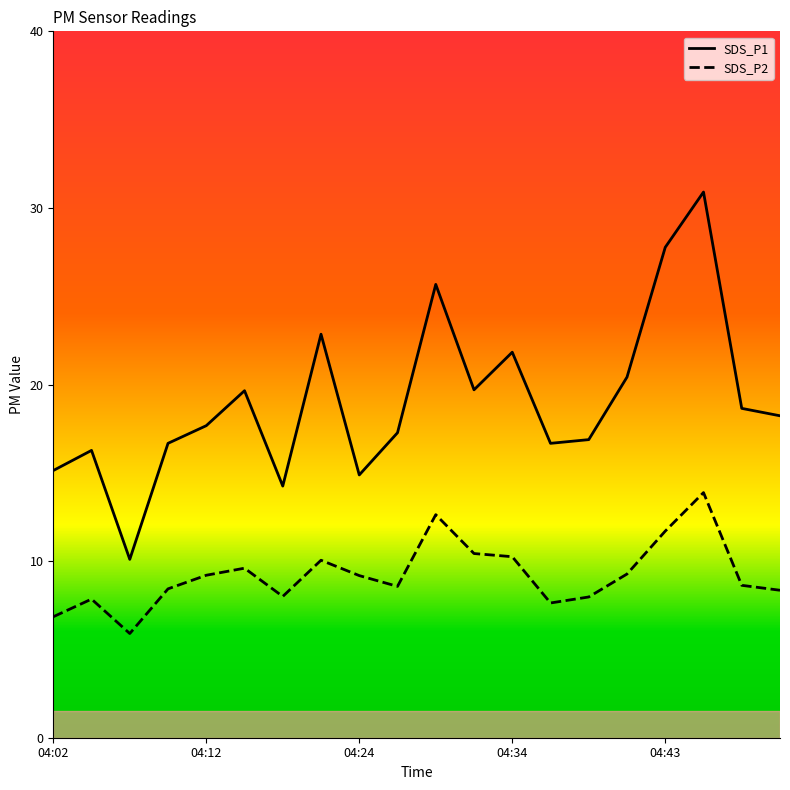

Reading right to left, transcribe all the data shown in this chart.

SDS_P1: 04:51=18.2	04:48=18.6	04:46=30.9	04:43=27.8	04:41=20.4	04:39=16.9	04:36=16.7	04:34=21.8	04:31=19.7	04:29=25.7	04:26=17.3	04:24=14.9	04:22=22.9	04:19=14.2	04:17=19.6	04:12=17.7	04:09=16.7	04:07=10.1	04:04=16.3	04:02=15.1
SDS_P2: 04:51=8.3	04:48=8.6	04:46=13.9	04:43=11.7	04:41=9.3	04:39=8.0	04:36=7.6	04:34=10.2	04:31=10.4	04:29=12.6	04:26=8.6	04:24=9.2	04:22=10.1	04:19=8.0	04:17=9.6	04:12=9.2	04:09=8.4	04:07=5.9	04:04=7.8	04:02=6.8